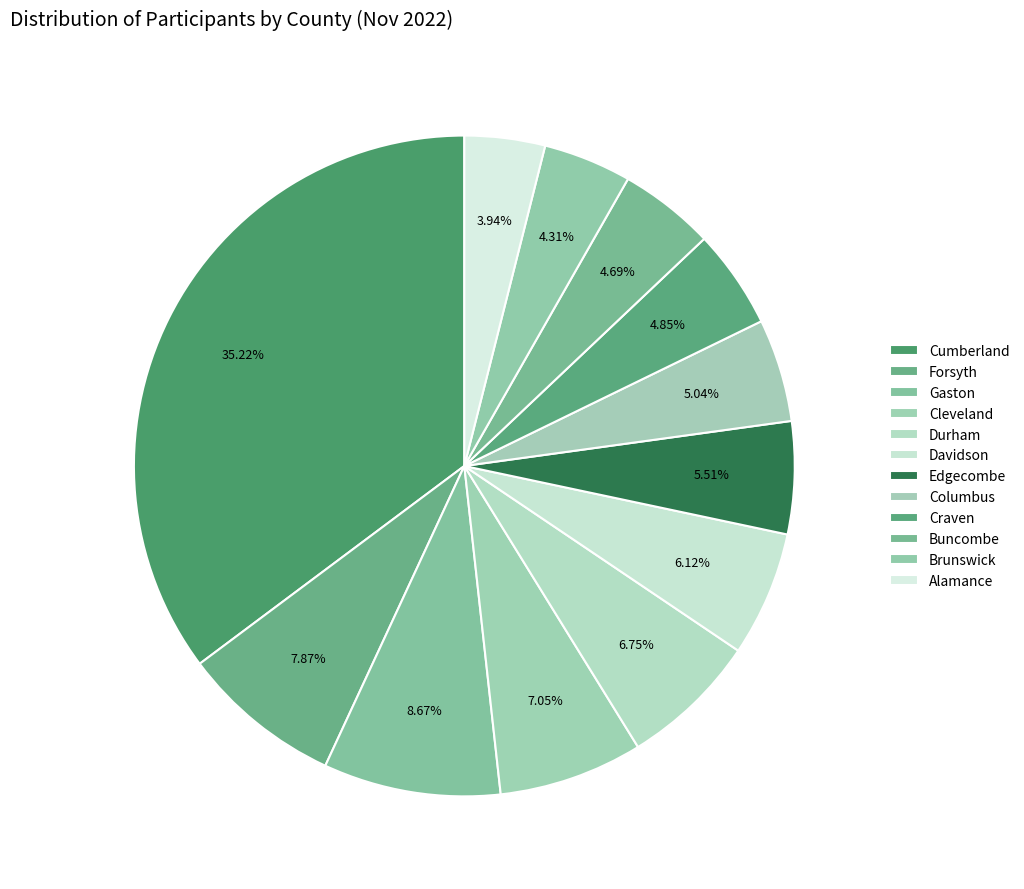

Which slice is the smallest?

Alamance